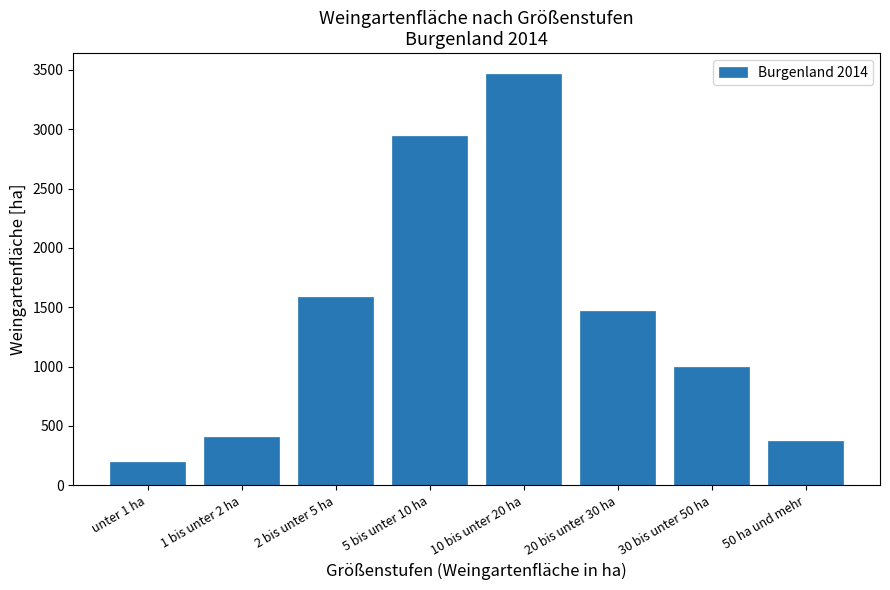

Reading left to right, list all the values displayed in this chart.

unter 1 ha=198.6	1 bis unter 2 ha=405.0	2 bis unter 5 ha=1583.5	5 bis unter 10 ha=2940.7	10 bis unter 20 ha=3467.9	20 bis unter 30 ha=1466.6	30 bis unter 50 ha=996.7	50 ha und mehr=368.8